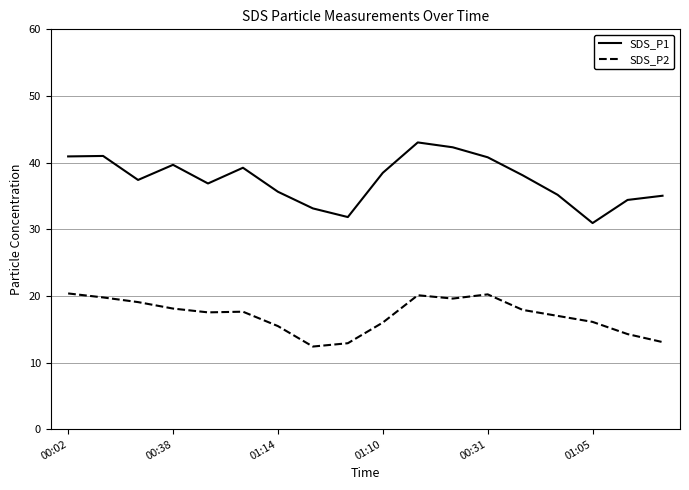

What is the difference between the maximum and minimum values in the SDS_P2 series?

8.0